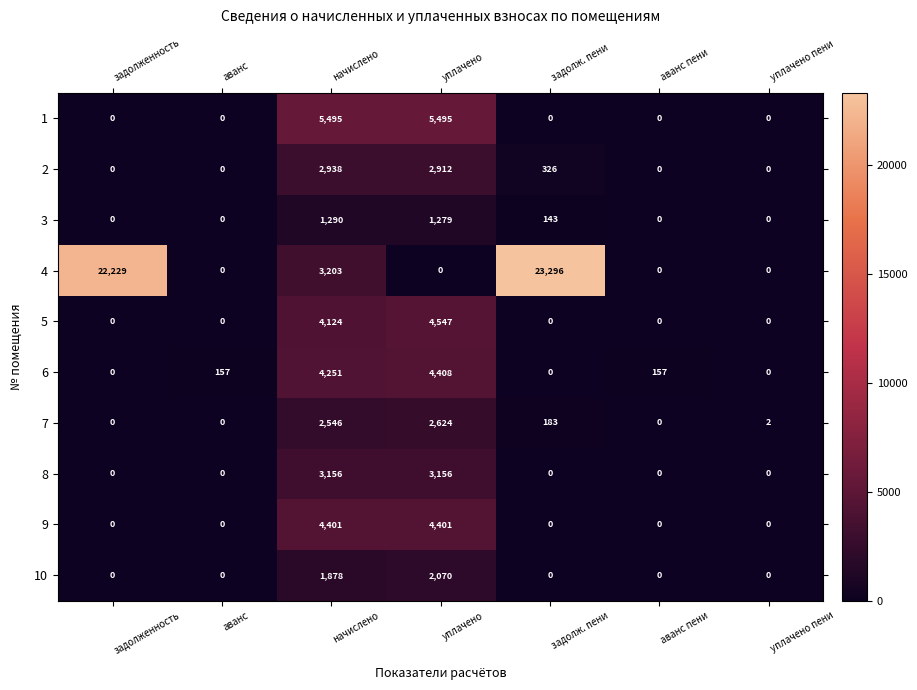

At начислено, list the series in order from smallest to largest.

3, 10, 7, 2, 8, 4, 5, 6, 9, 1